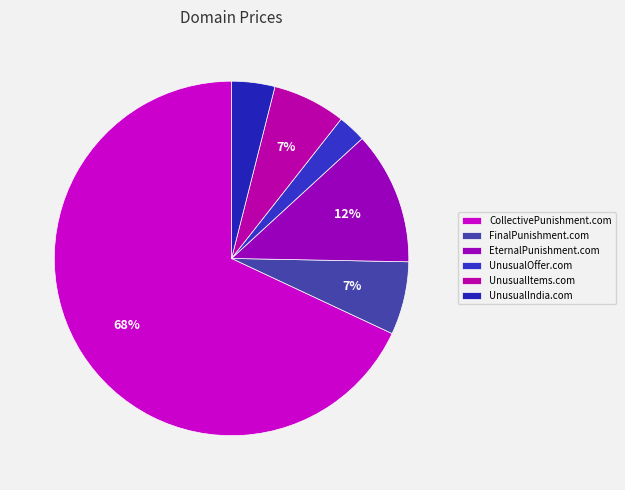

How many slices are in this pie chart?

6